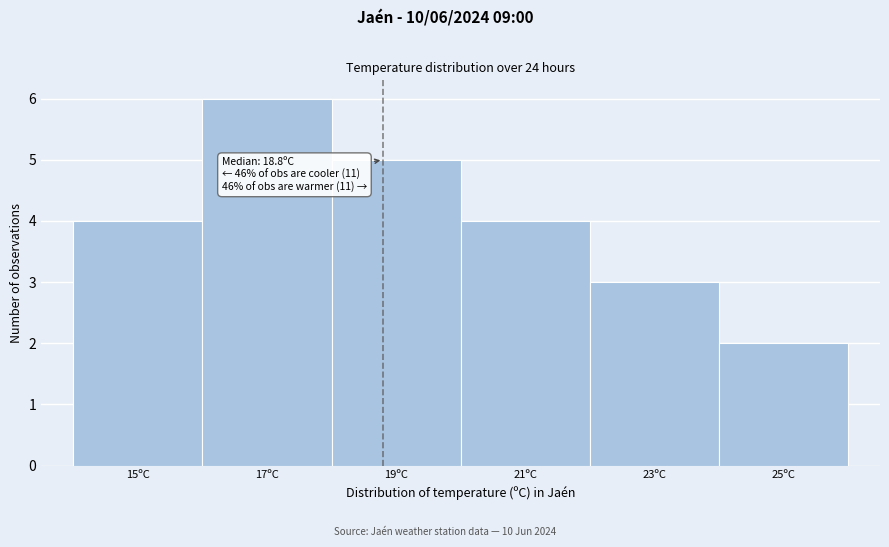

Over which range of the x-axis is the bar tallest?

16 to 18